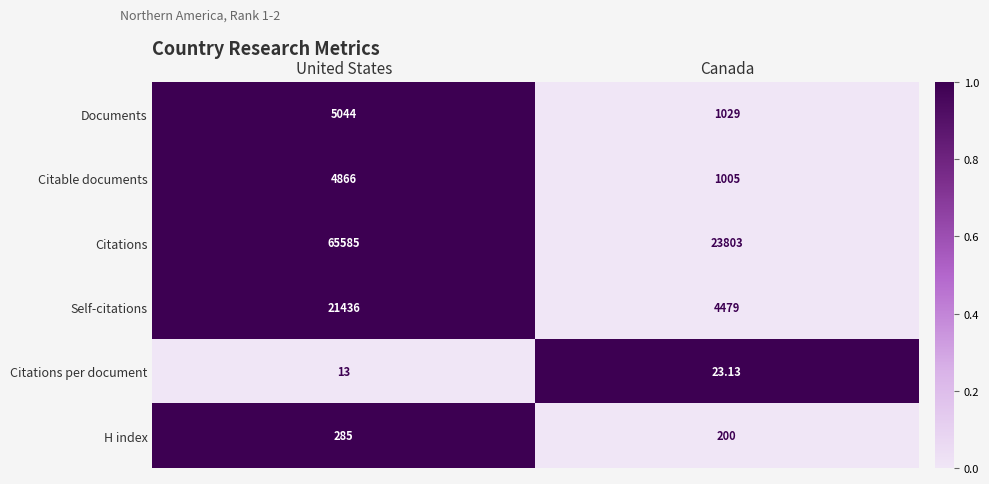

Rank the series at United States from lowest to highest value.

Citations per document, H index, Citable documents, Documents, Self-citations, Citations